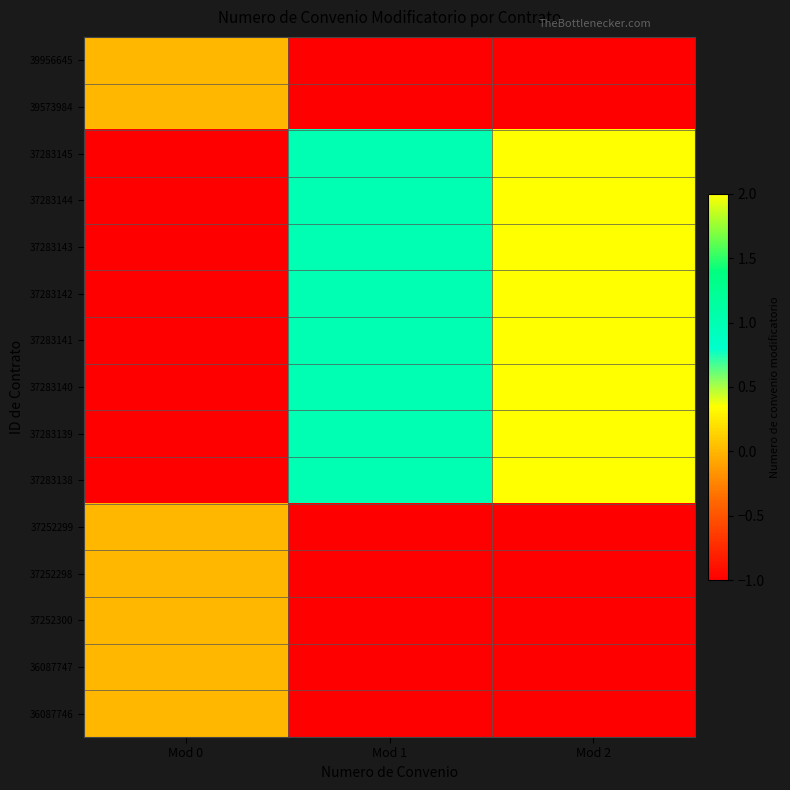

How many data points does each series have?

3